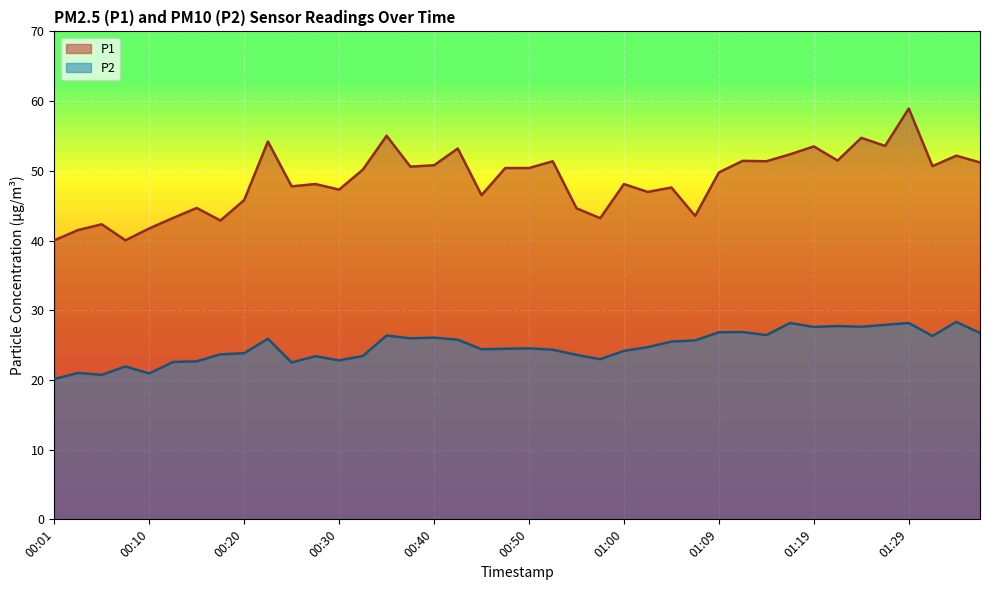

What is the difference between the second highest and second lowest values in the P1 series?

15.0